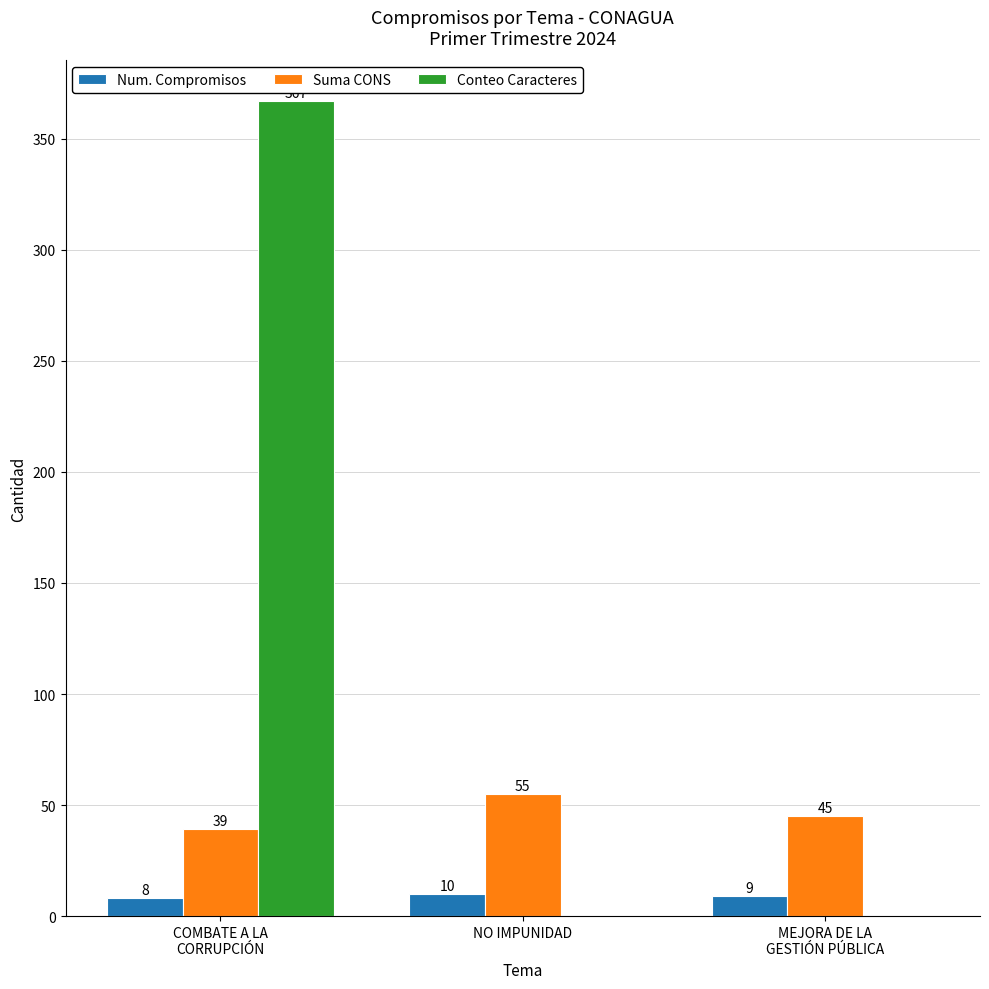

Count the number of data series in this chart.

3